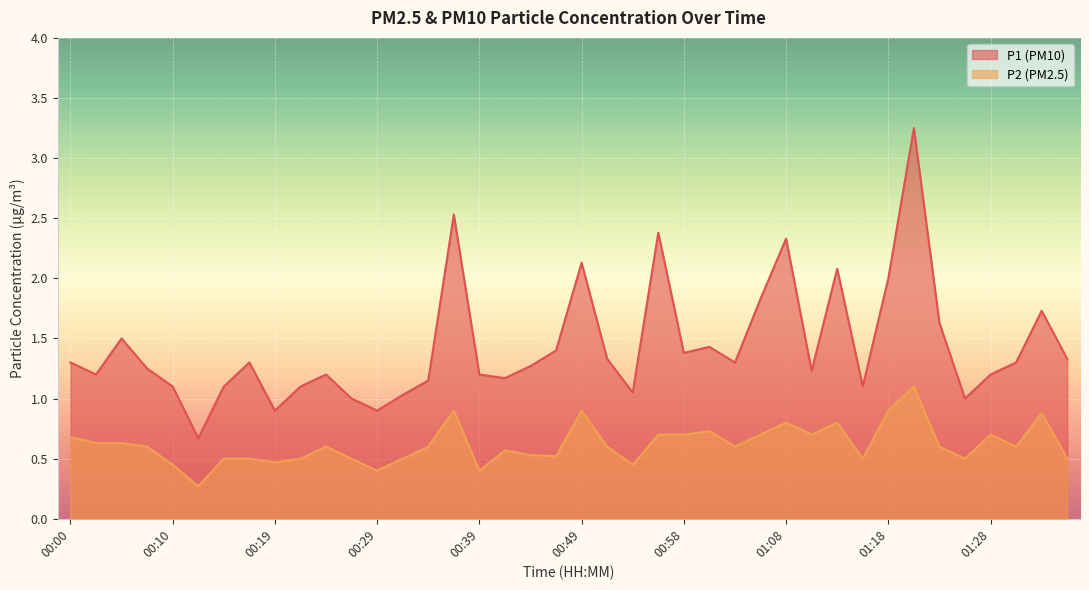

How many interior local valleys does the P2 series have?

11